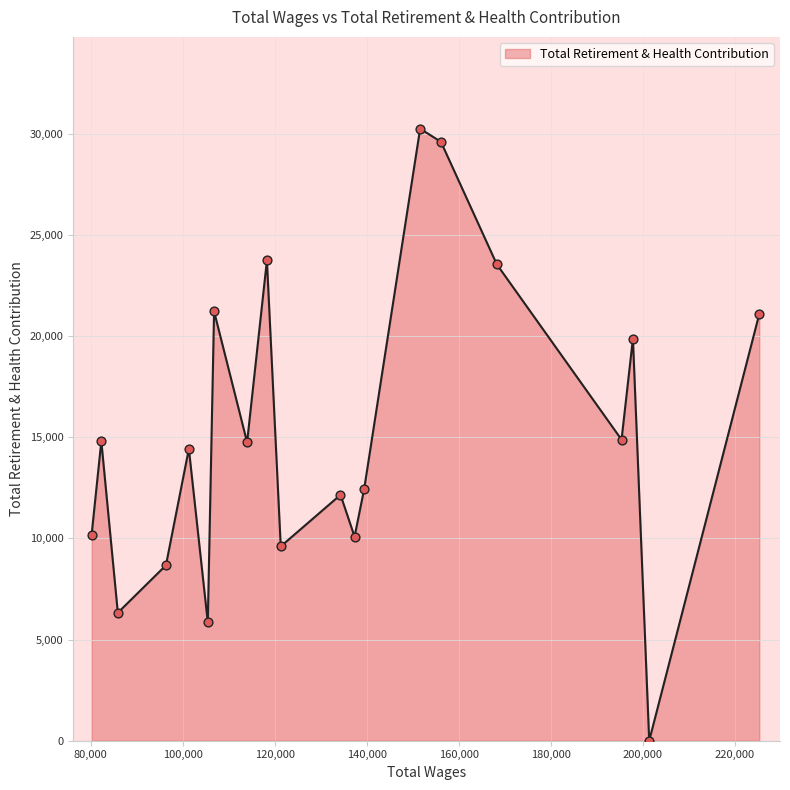

What is the difference between the maximum and minimum values?

30246